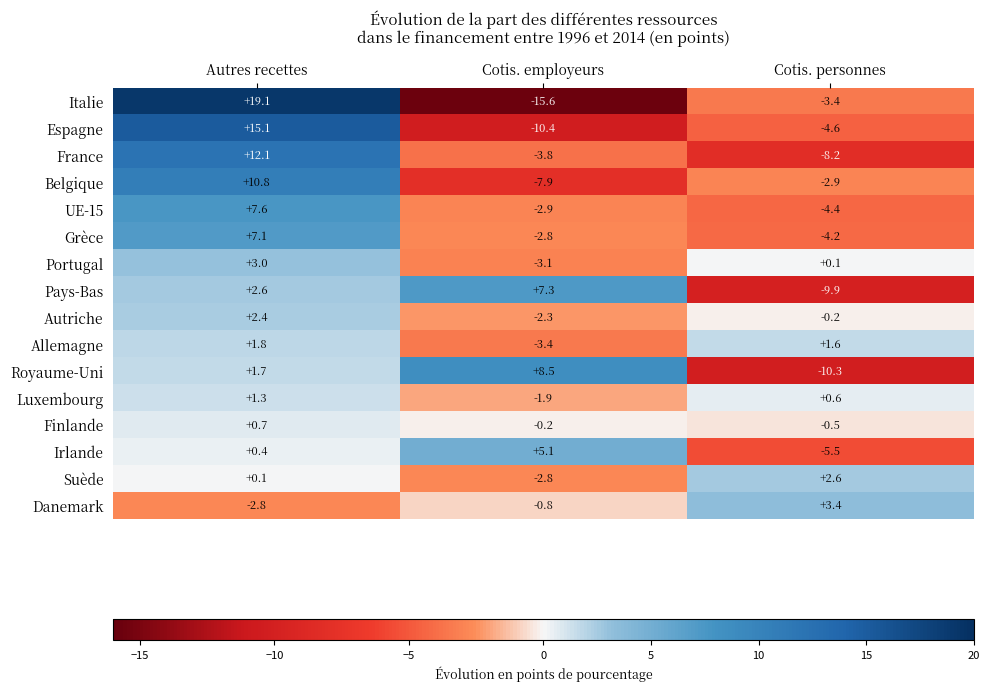

What is the difference between the maximum and second lowest values in the France series?

15.9